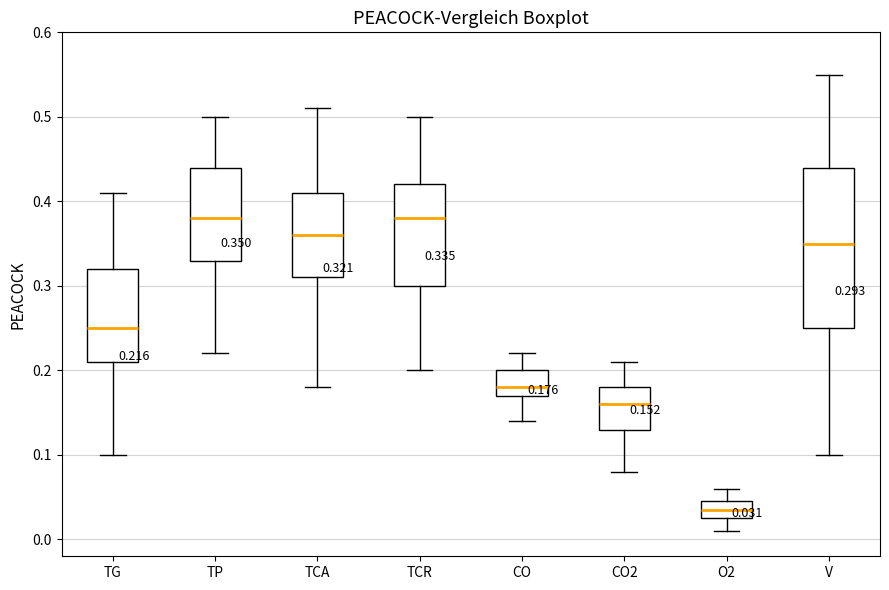

Which box's median line is the lowest?

O2